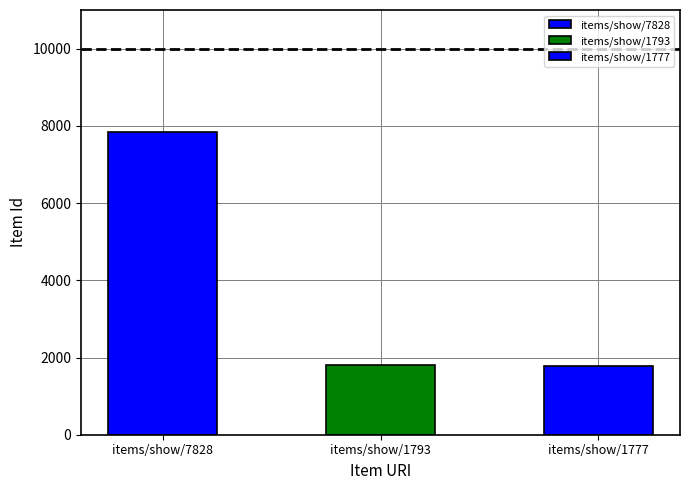

How many categories are shown in the chart?

3